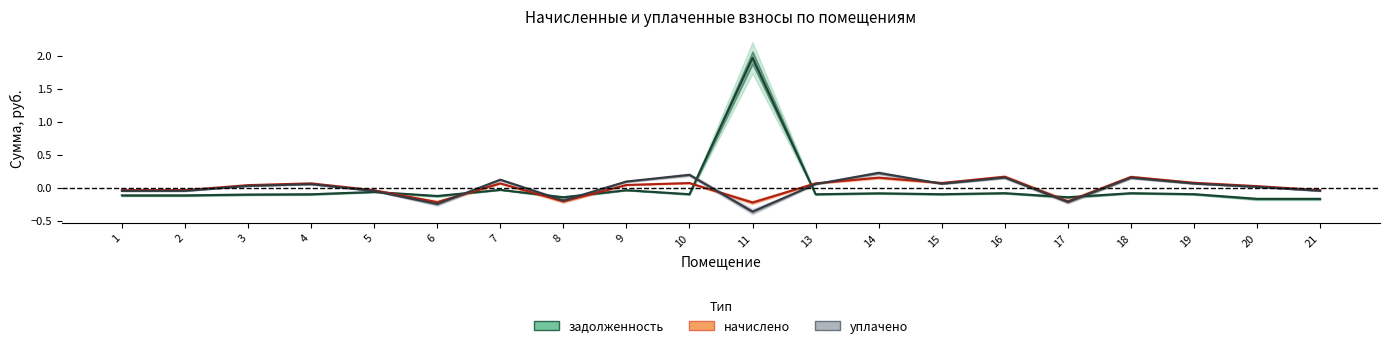

How many lines are shown in the chart?

3